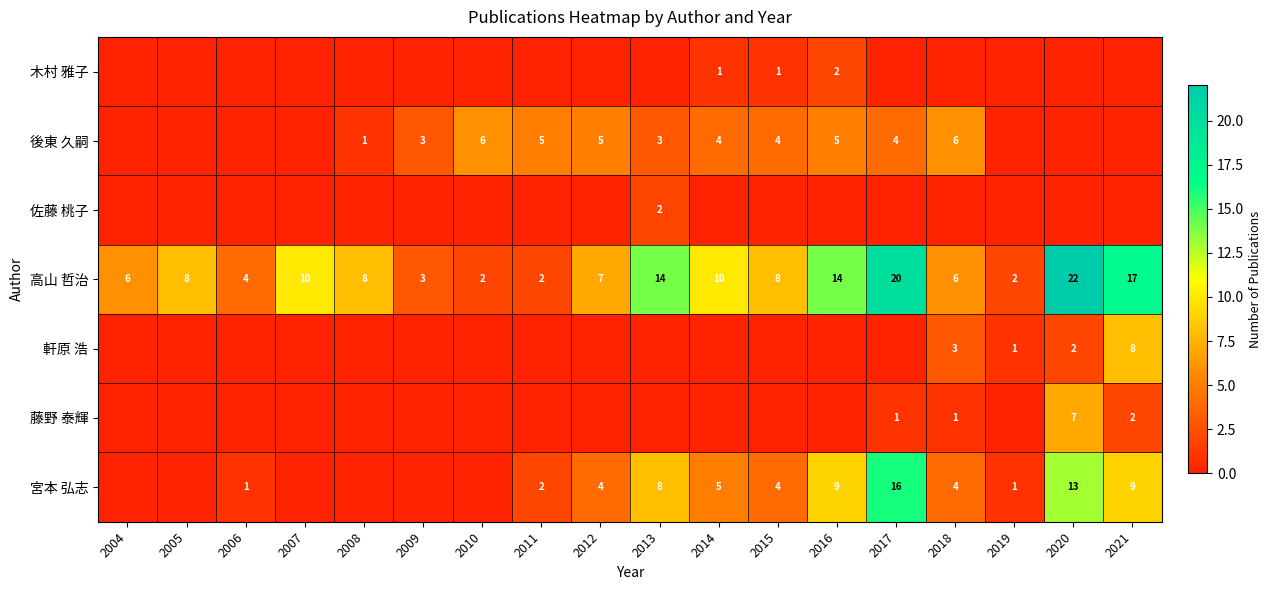

The value of 後東 久嗣 at 2012 is 5. True or false?

True